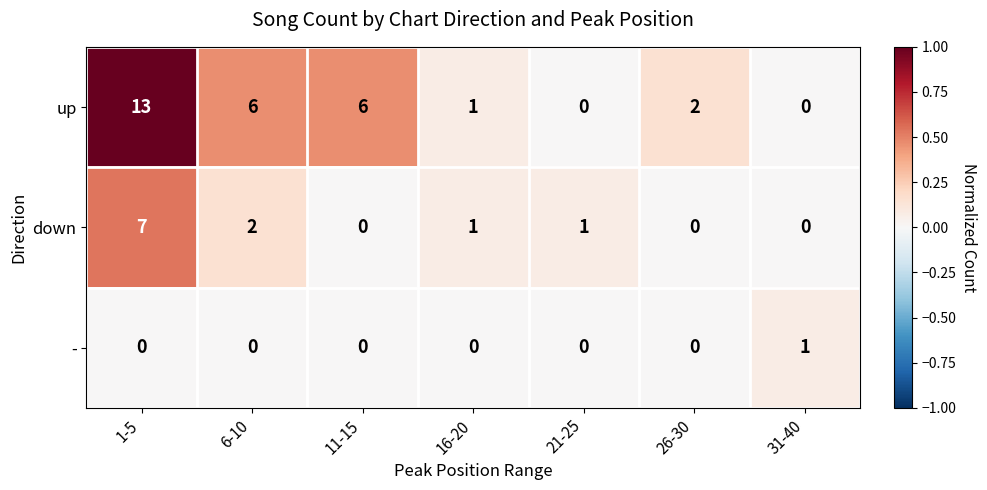

Which series has the largest total across all categories?

up